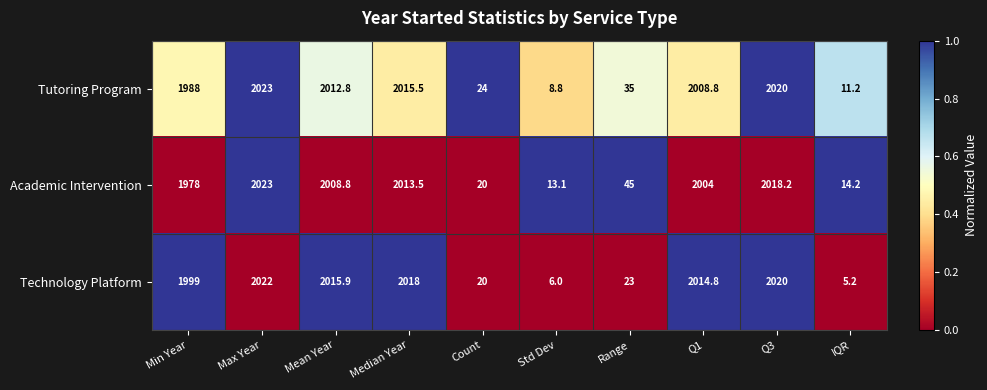

What is the greatest value displayed?

2023.0